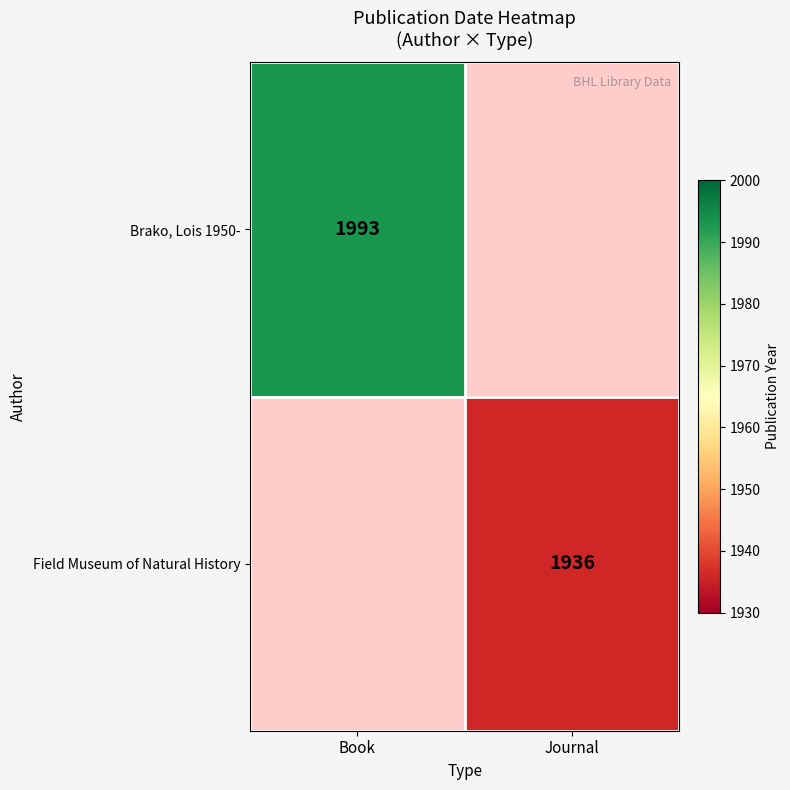

True or false: Brako, Lois 1950- has a value of 540 at Book.

False